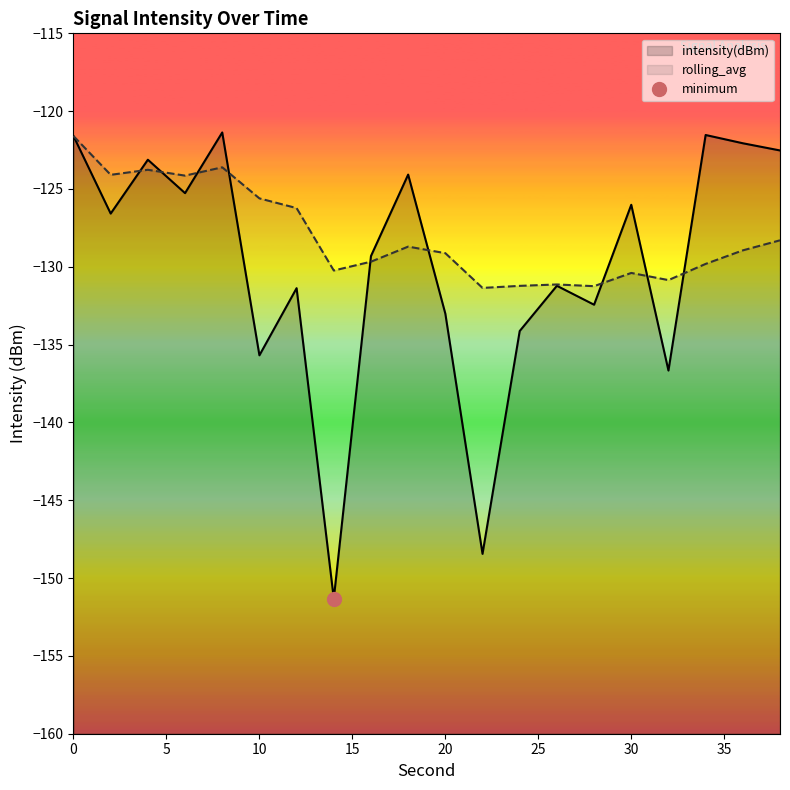

What is the sum of all rolling_avg values?

-2560.1